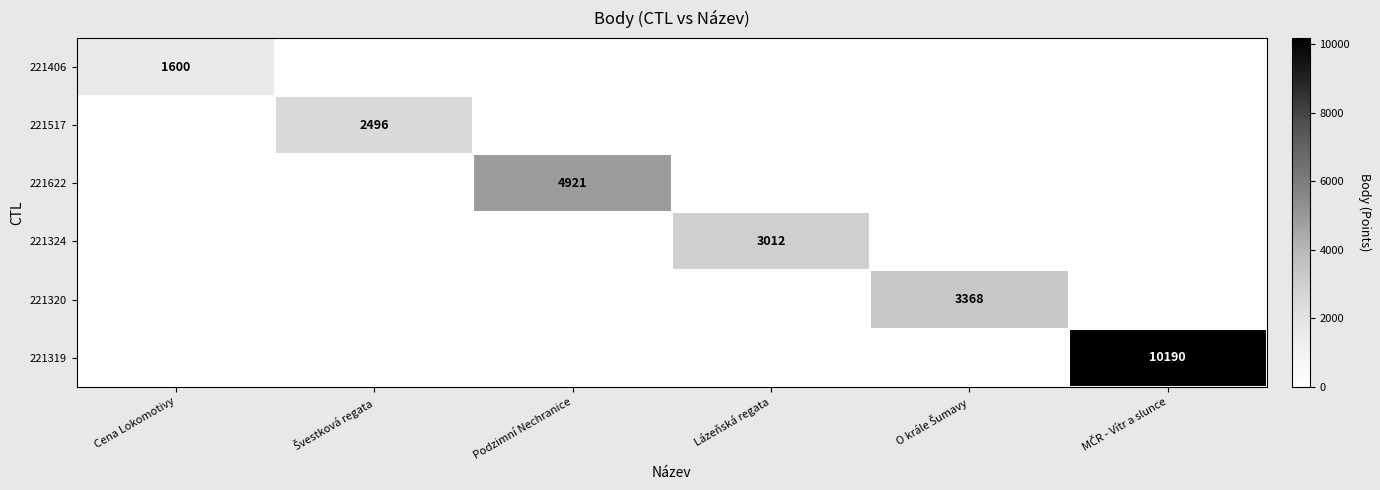

The 221622 series shows 4921 at Podzimní Nechranice. True or false?

True